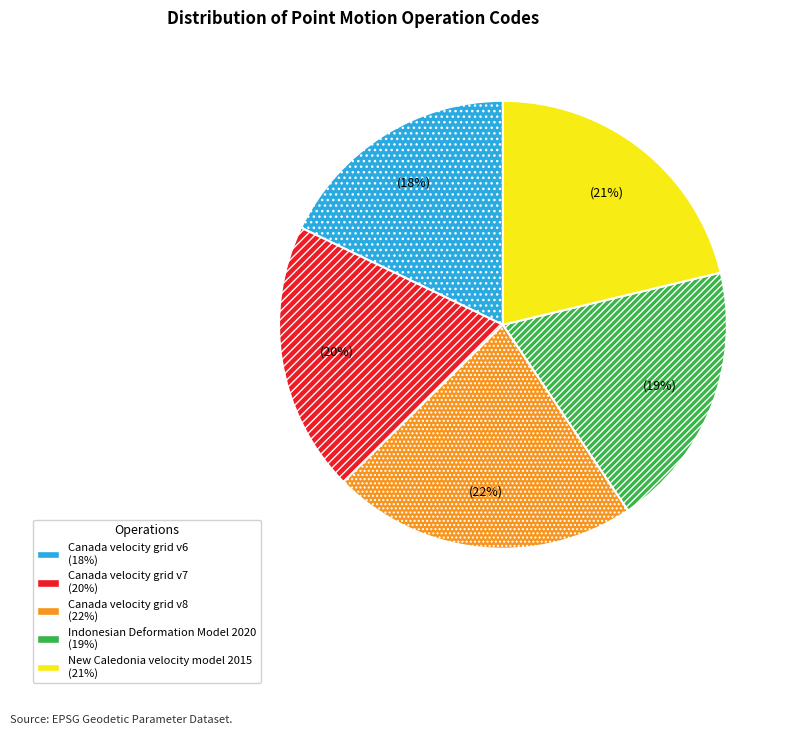

What is the ratio of the value at Indonesian Deformation Model 2020 to the value at Canada velocity grid v8?

0.9